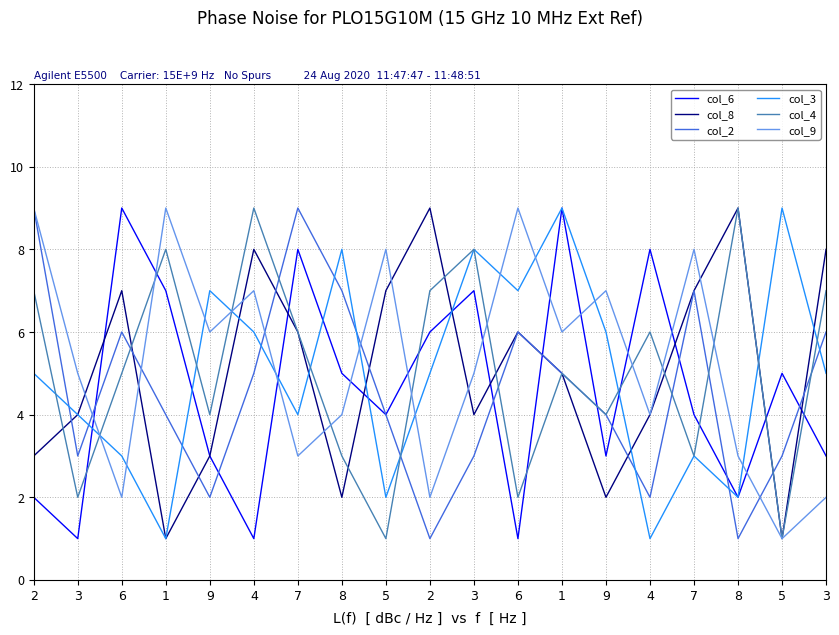

At which label is col_3 closest to 5?

2